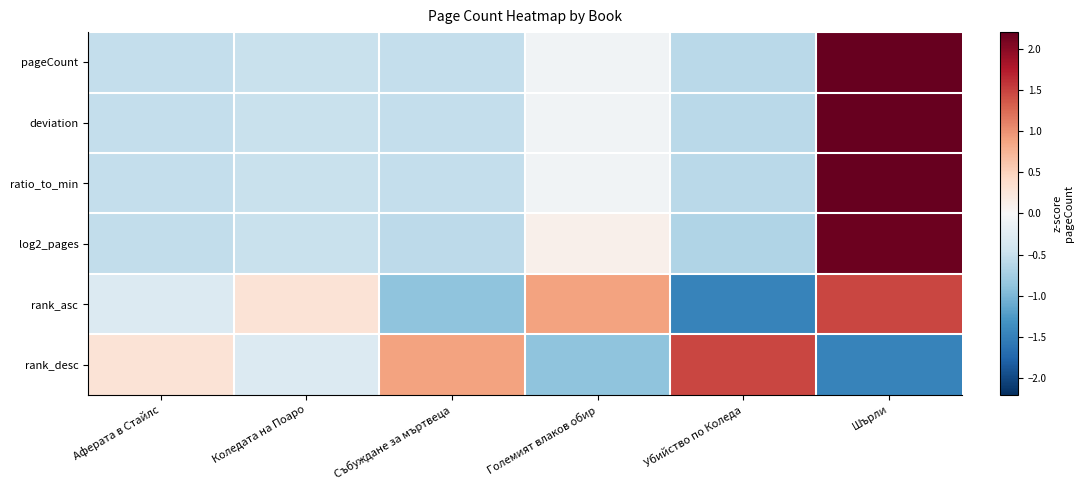

List the series in order of their peak value, lowest first.

rank_asc, rank_desc, log2_pages, ratio_to_min, pageCount, deviation